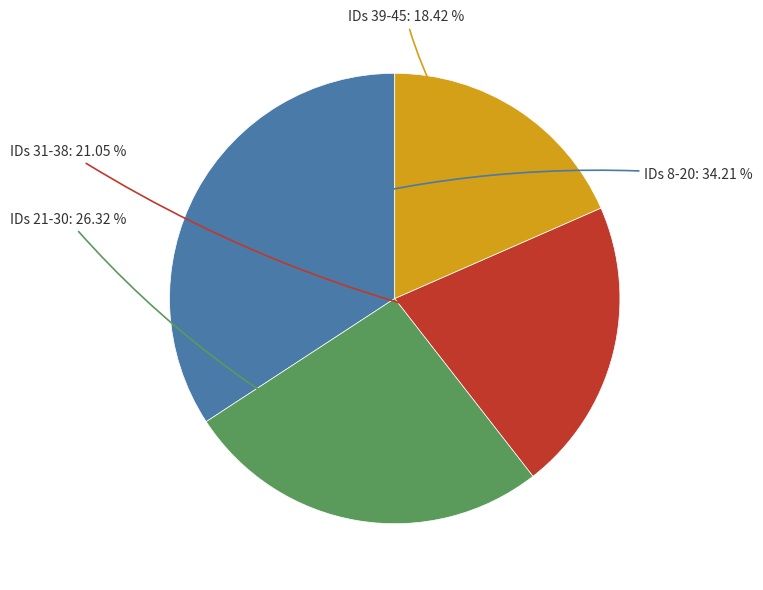

Is there a majority slice in this chart?

No